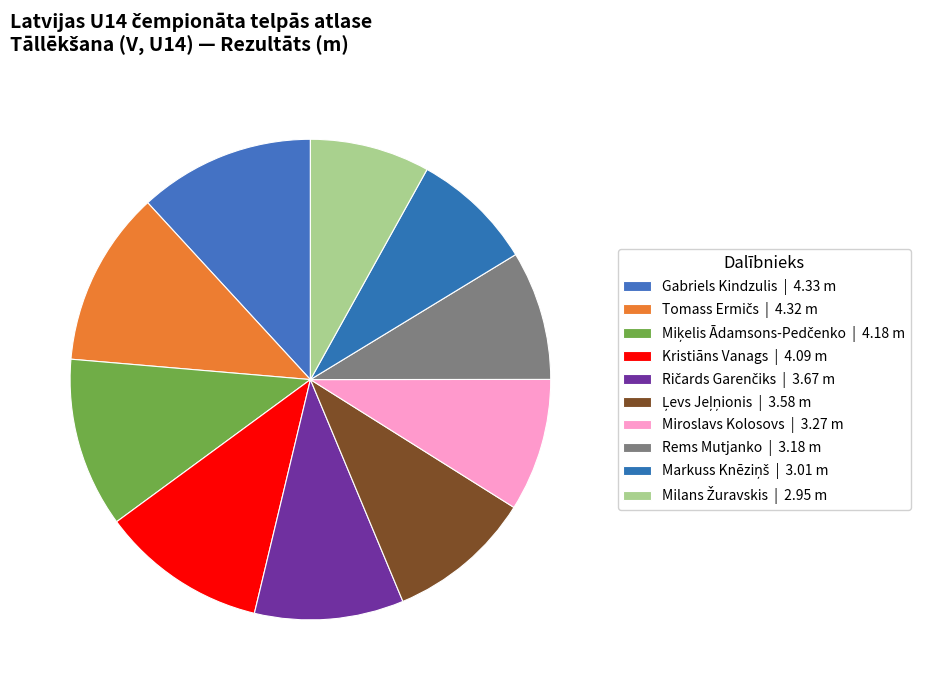

Which category has the biggest portion of the pie?

Gabriels Kindzulis